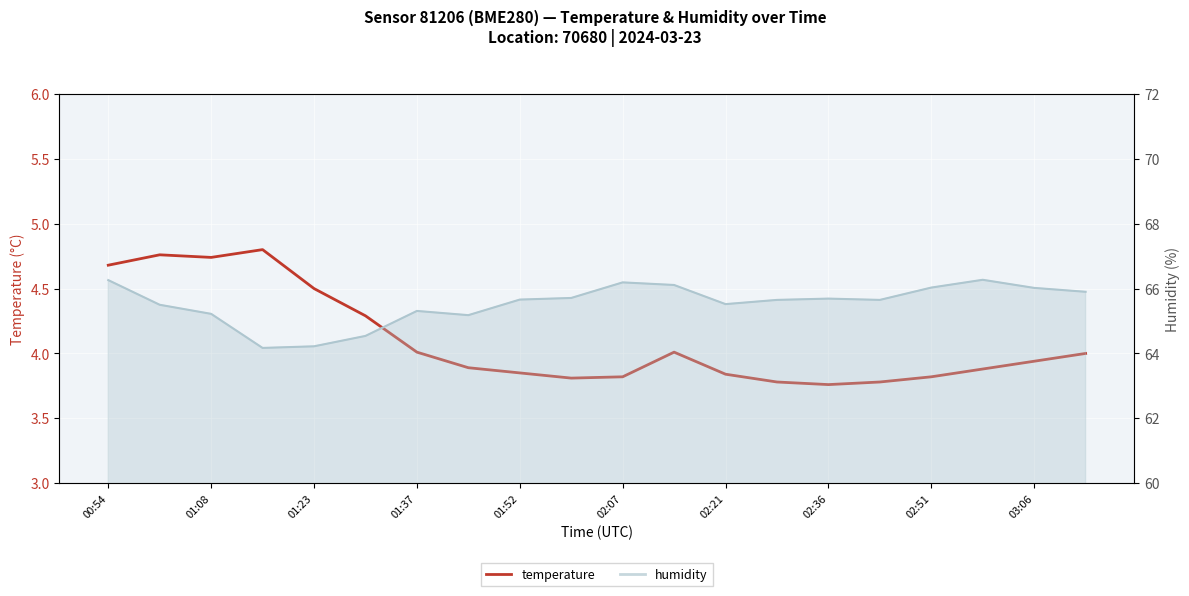

How many interior local valleys (lower than both neighbors) does the data have?

3